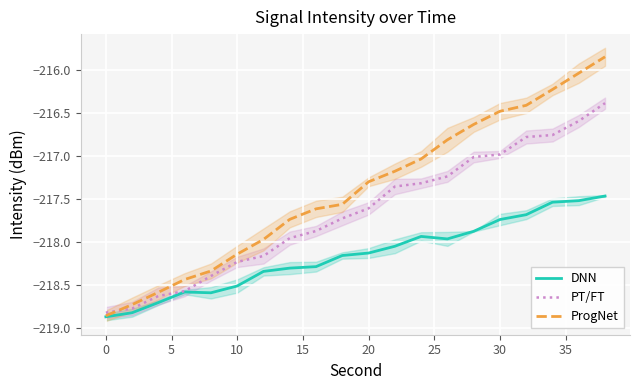

How many data points in DNN are less than -218?

12